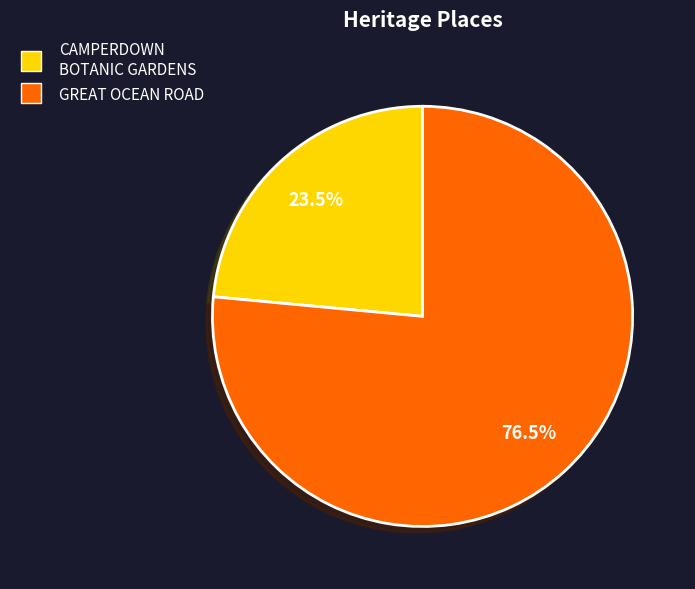

Combined, what portion of the pie is CAMPERDOWN BOTANIC GARDENS and GREAT OCEAN ROAD?

100.0%